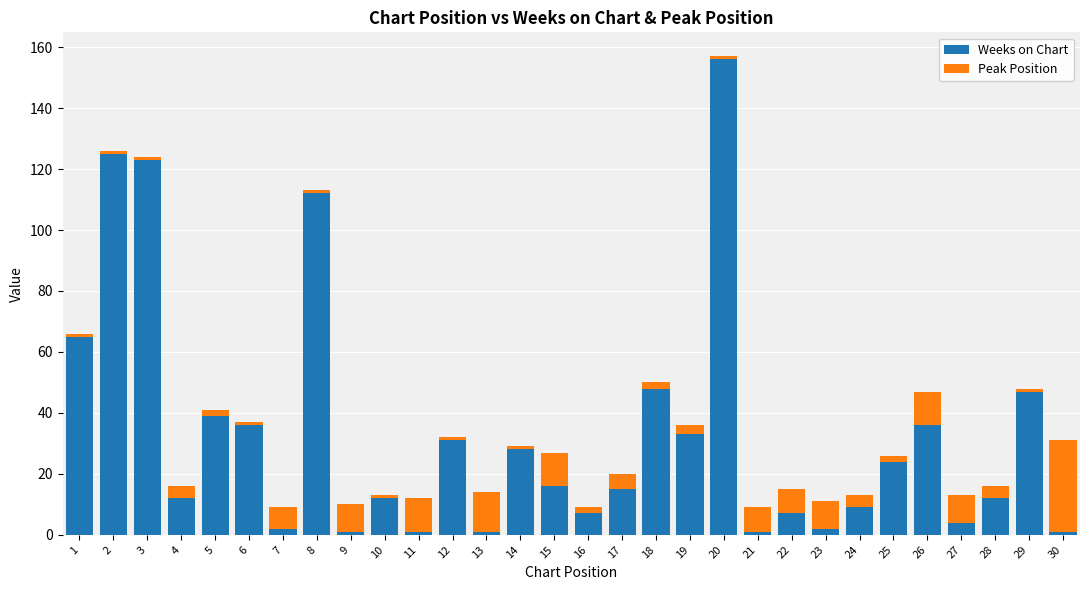

True or false: Weeks on Chart has a value of 6 at 14.

False